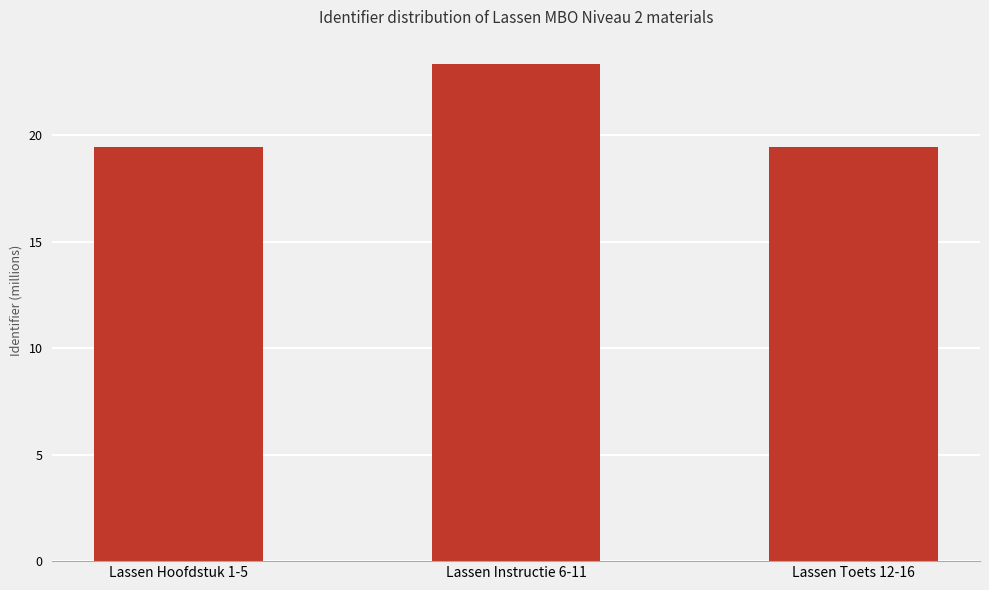

True or false: the data shows 19.4 at Lassen Toets 12-16.

True